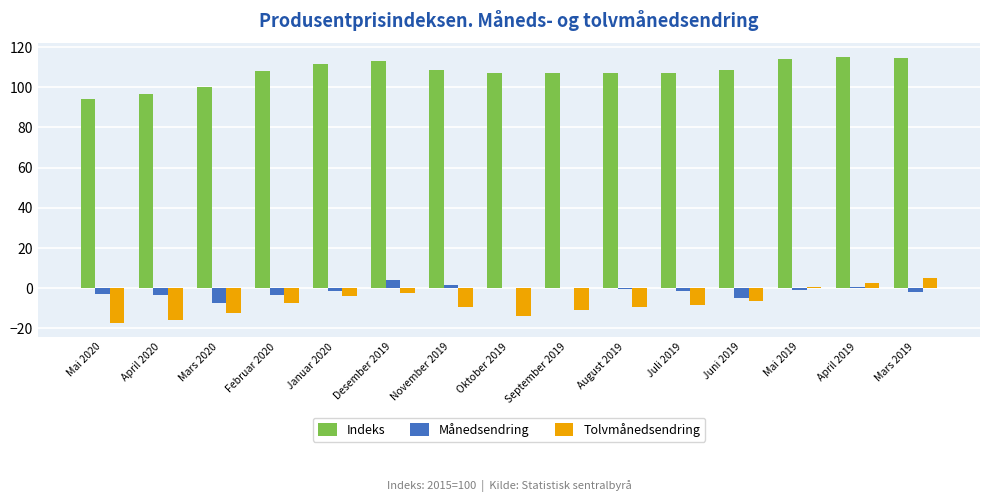

True or false: Månedsendring has a value of 0.7 at April 2019.

True